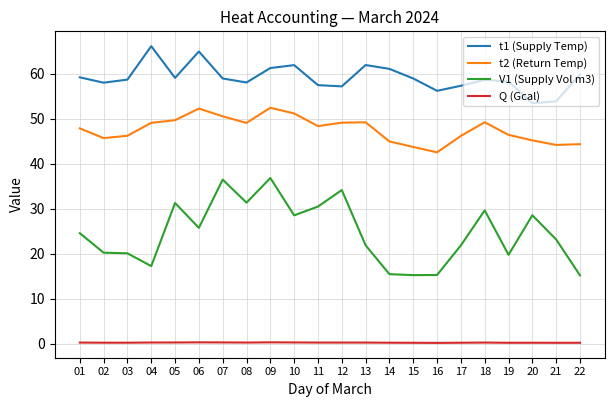

True or false: Q (Gcal) and V1 (Supply Vol m3) cross at least once.

False